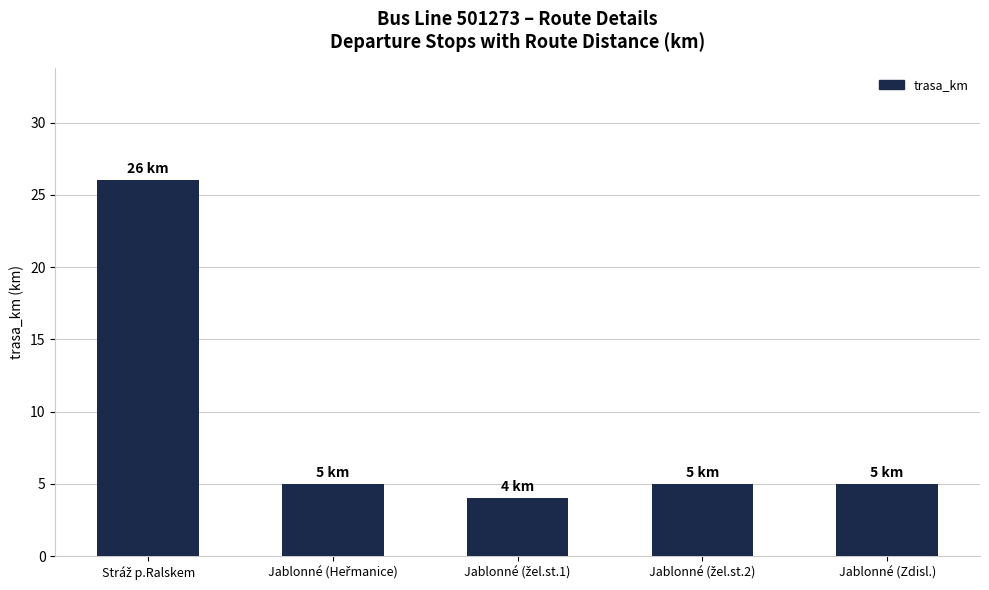

What is the value of the 3rd bar from the left?

4